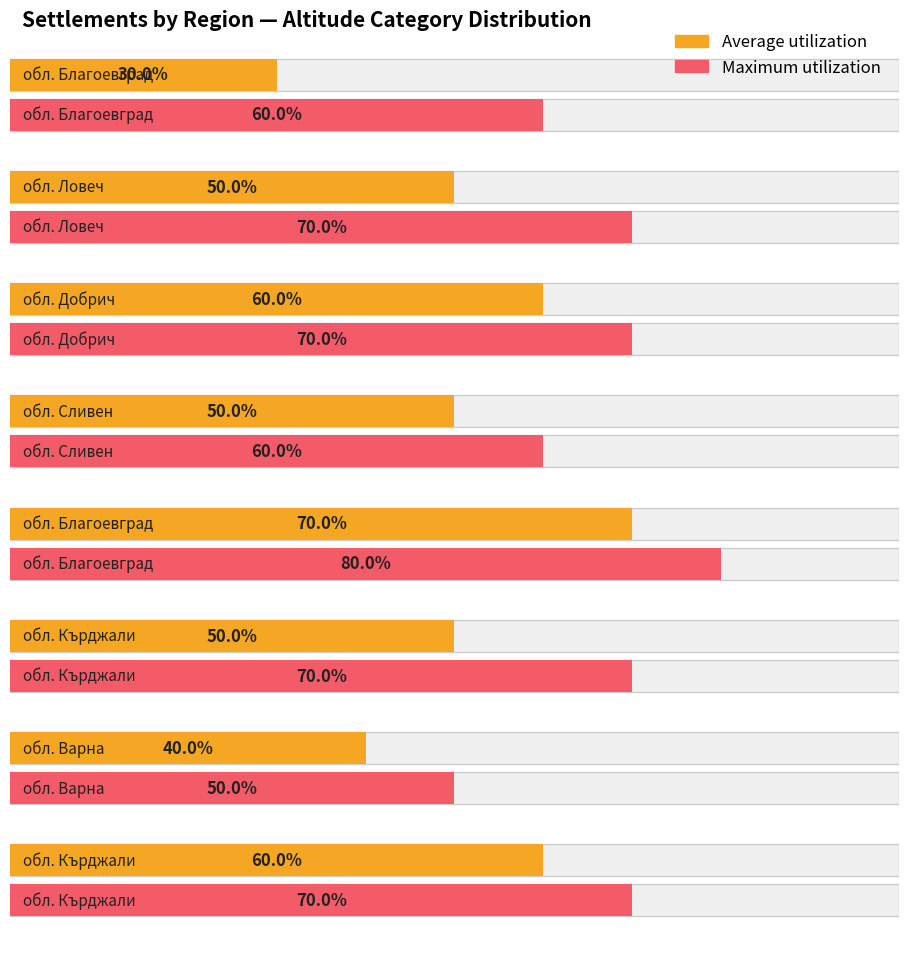

Which series changed the most between обл. Благоевград and обл. Кърджали?

Average utilization